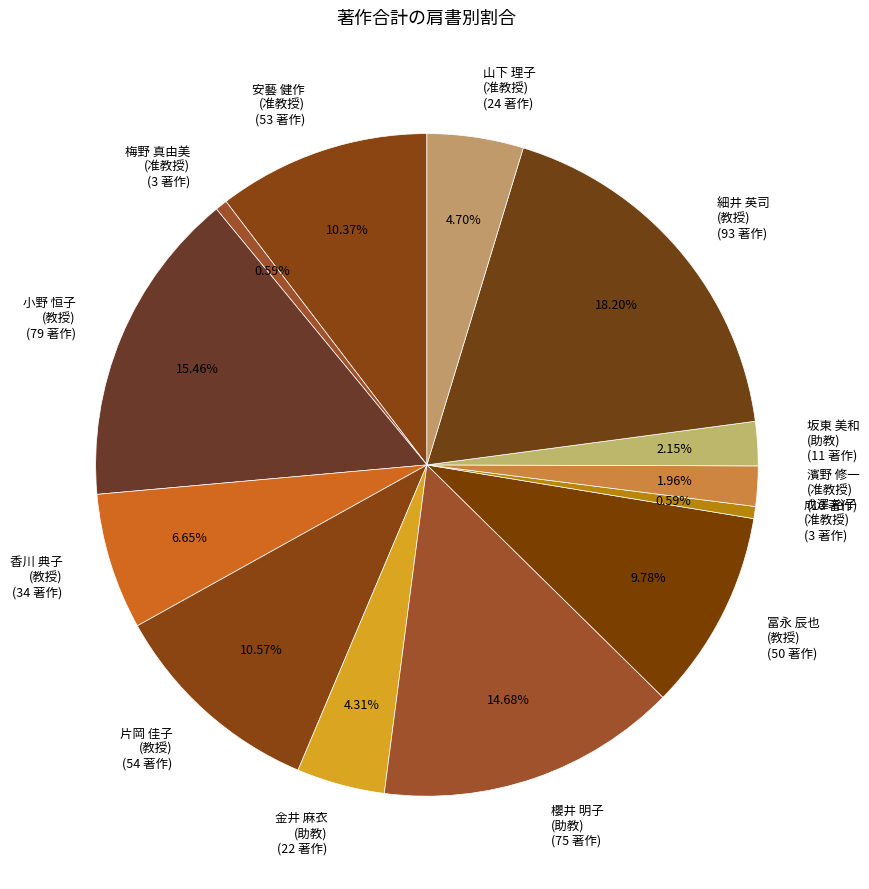

How many segments does this pie chart have?

13